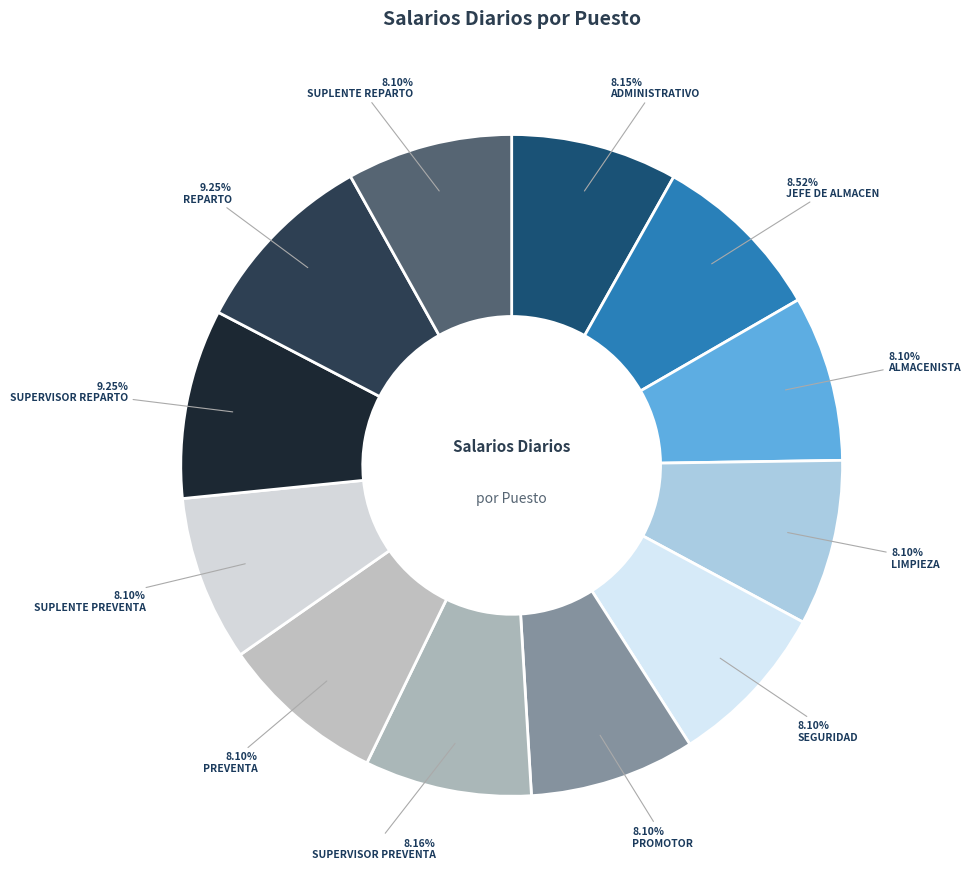

How many slices are in this pie chart?

12